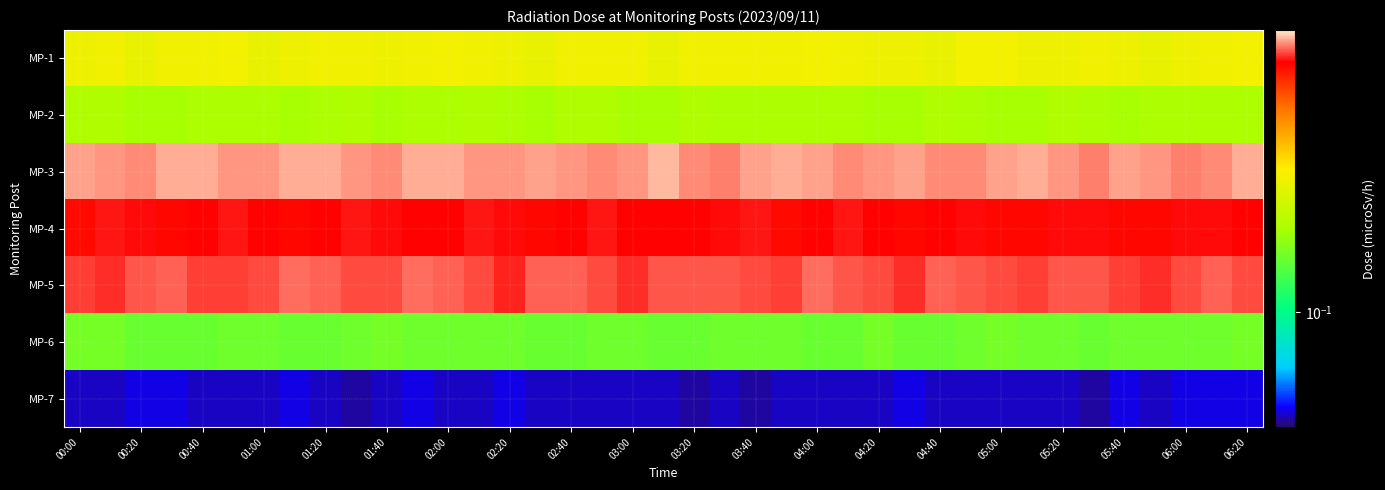

How many categories are shown in the chart?

39